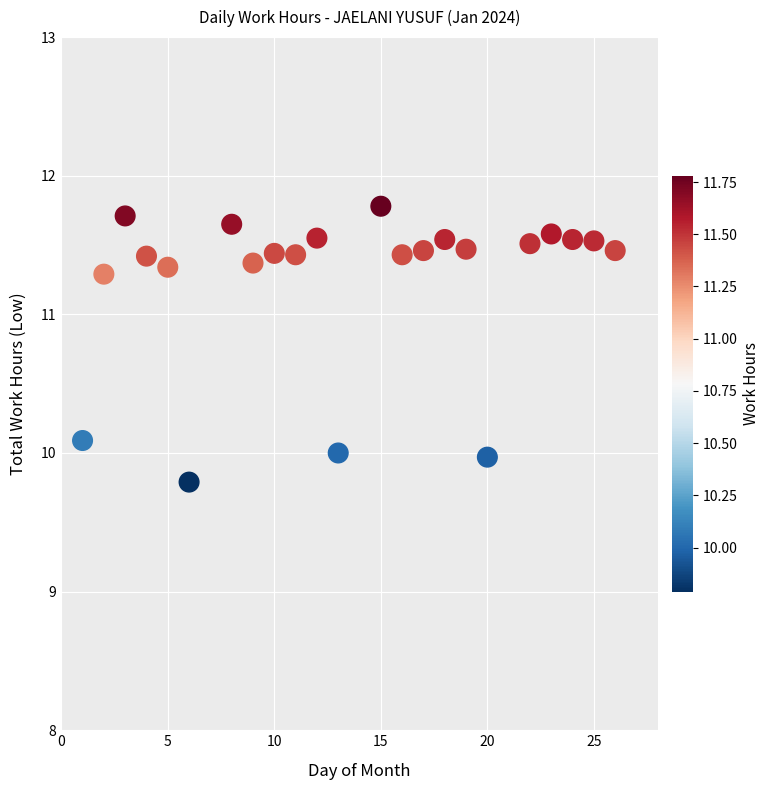

What is the range of Y values (max minus min)?

2.0